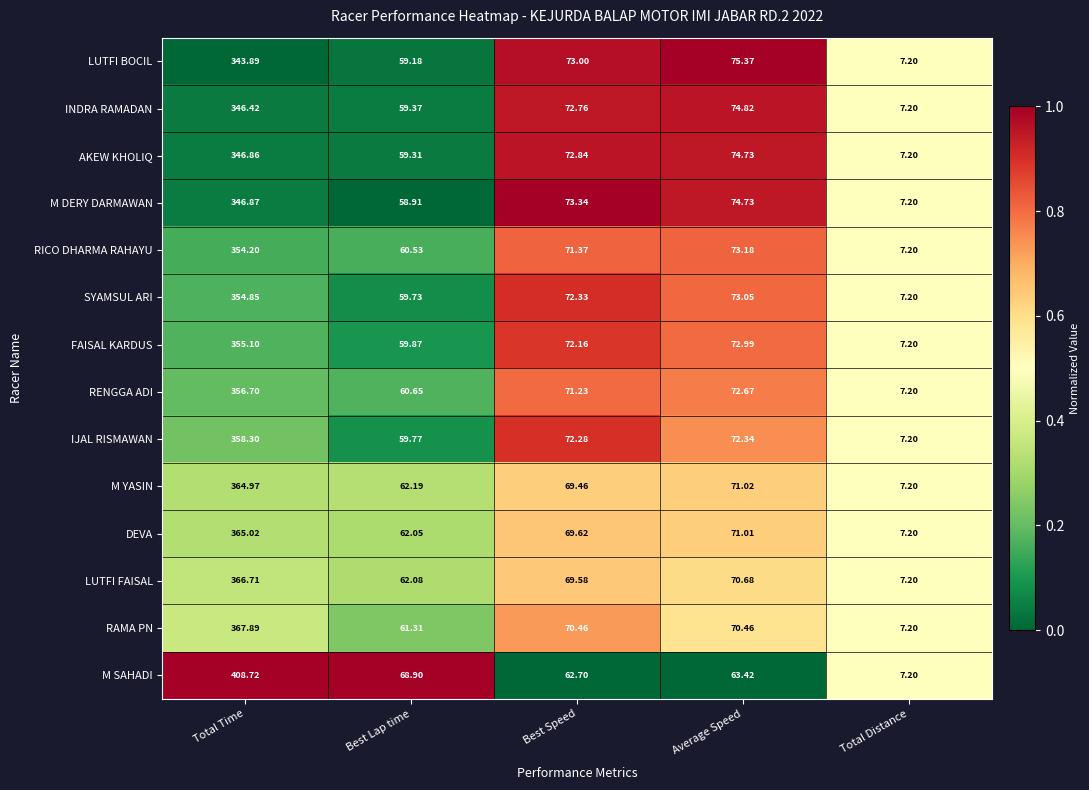

At which label is LUTFI BOCIL closest to 175?

Average Speed